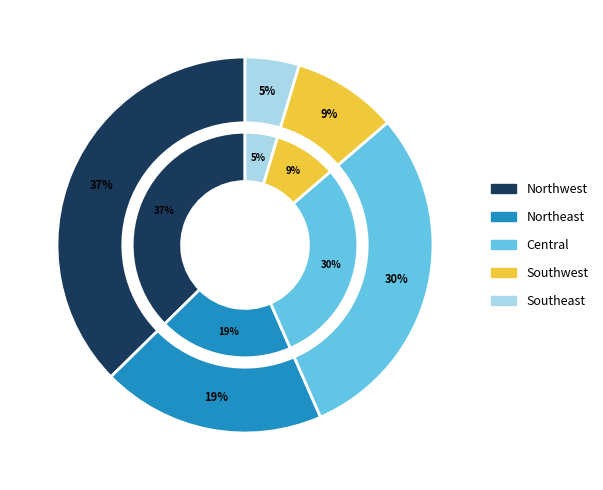

The Southwest slice represents 1% of the pie. True or false?

False